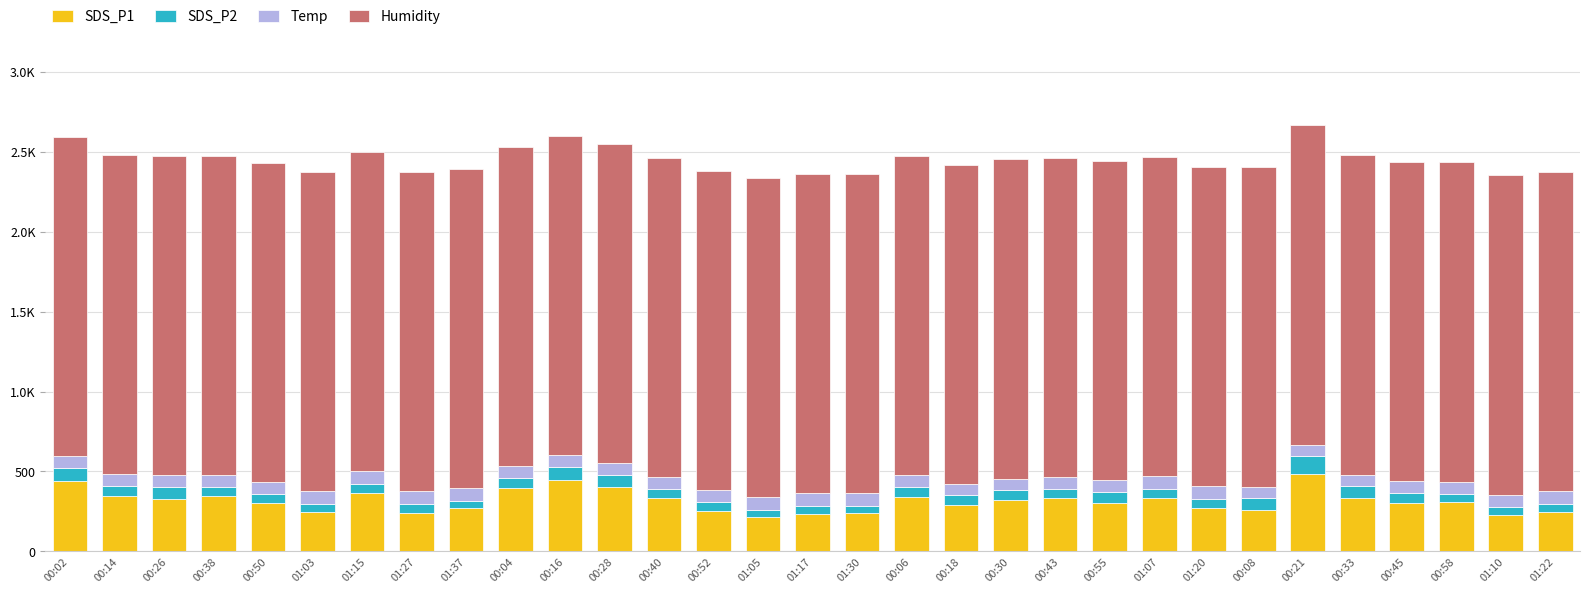

What is the total value across all series at 01:17?

2364.0